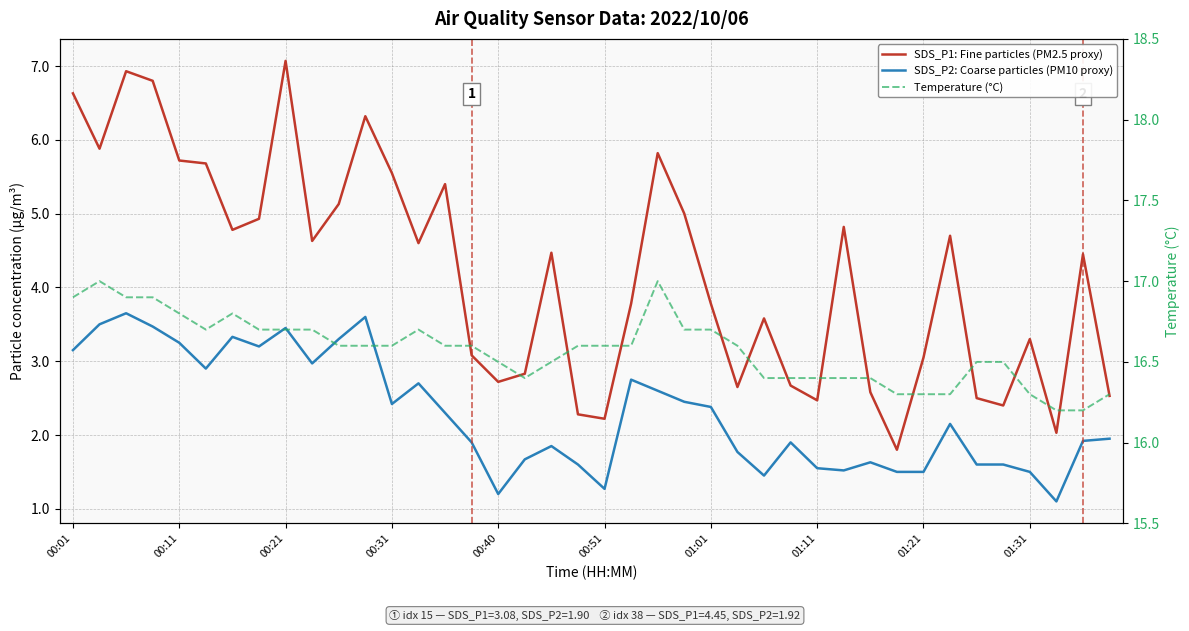

At how many categories does at least one series exceed 4?

40